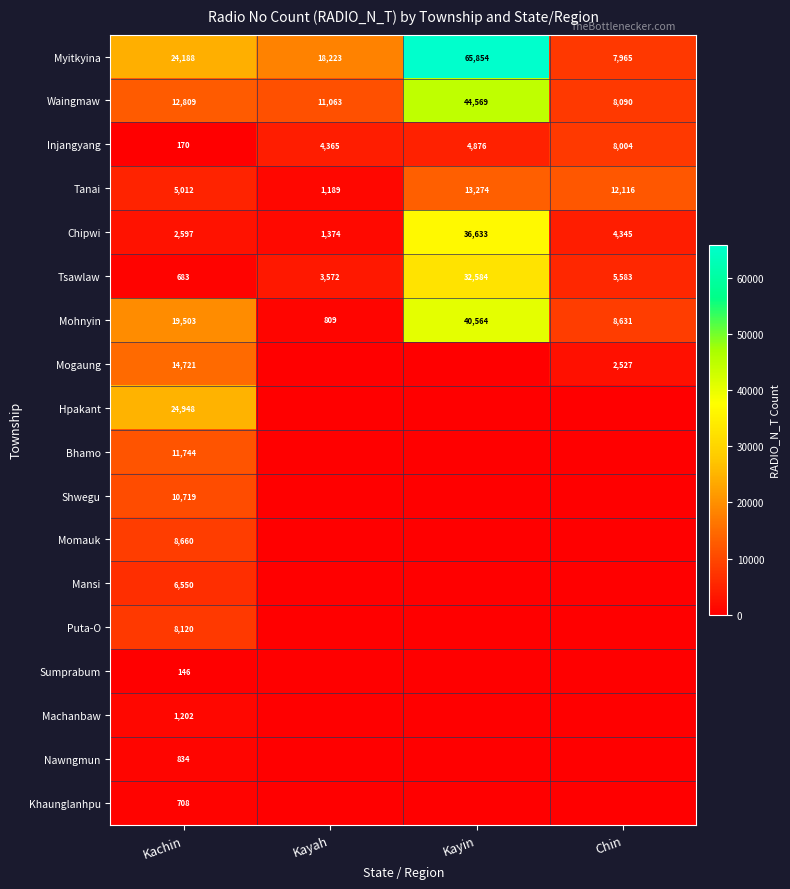

How many distinct data groups are displayed?

18